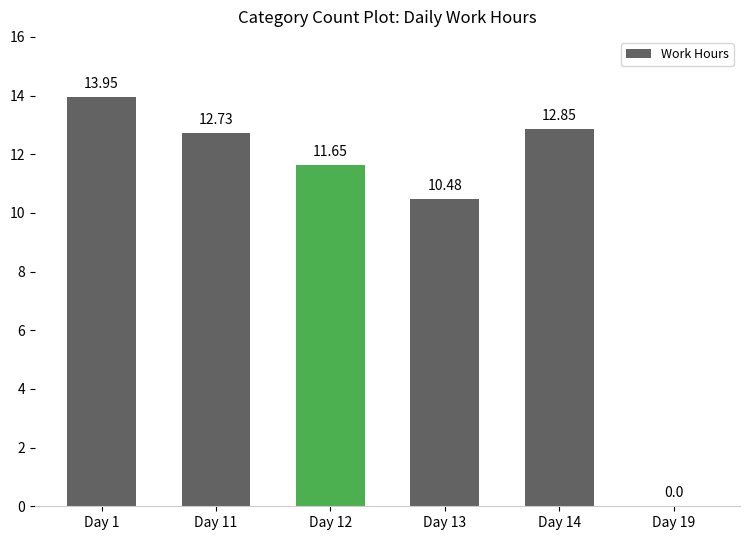

What is the sum of all values?

61.7